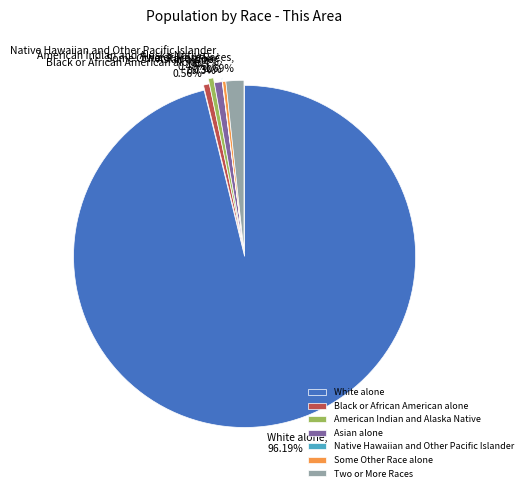

Approximately how many times larger is the value at Black or African American alone compared to American Indian and Alaska Native?

1.2